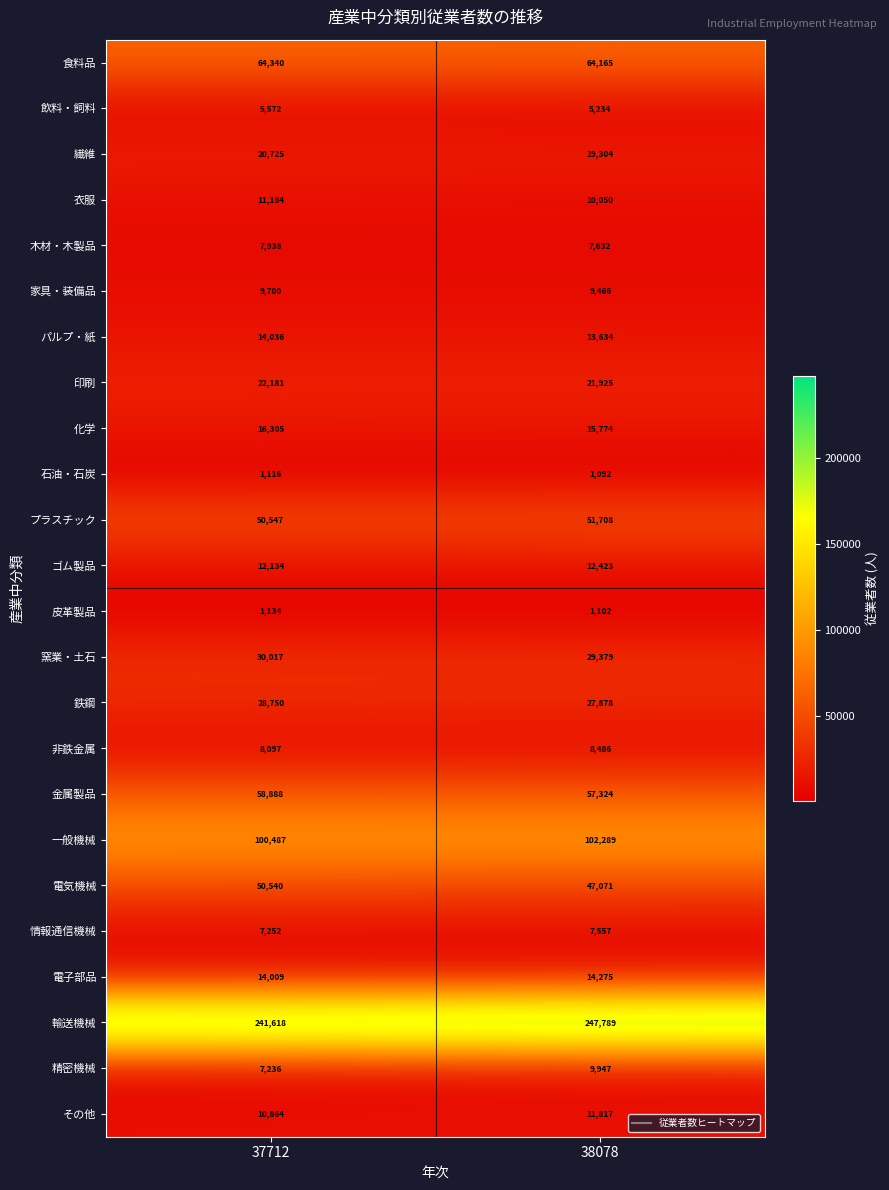

Rank the series by their maximum value, from highest to lowest.

輸送機械, 一般機械, 食料品, 金属製品, プラスチック, 電気機械, 窯業・土石, 鉄鋼, 印刷, 繊維, 化学, 電子部品, パルプ・紙, ゴム製品, その他, 衣服, 精密機械, 家具・装備品, 非鉄金属, 木材・木製品, 情報通信機械, 飲料・飼料, 皮革製品, 石油・石炭